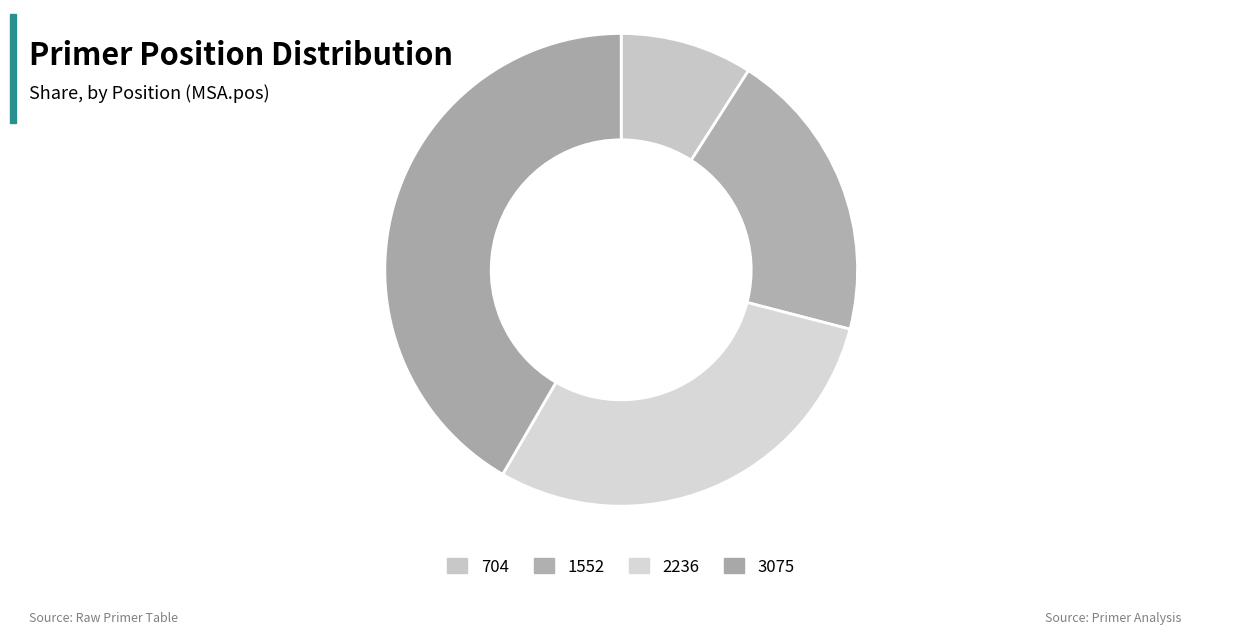

How many segments does this pie chart have?

4